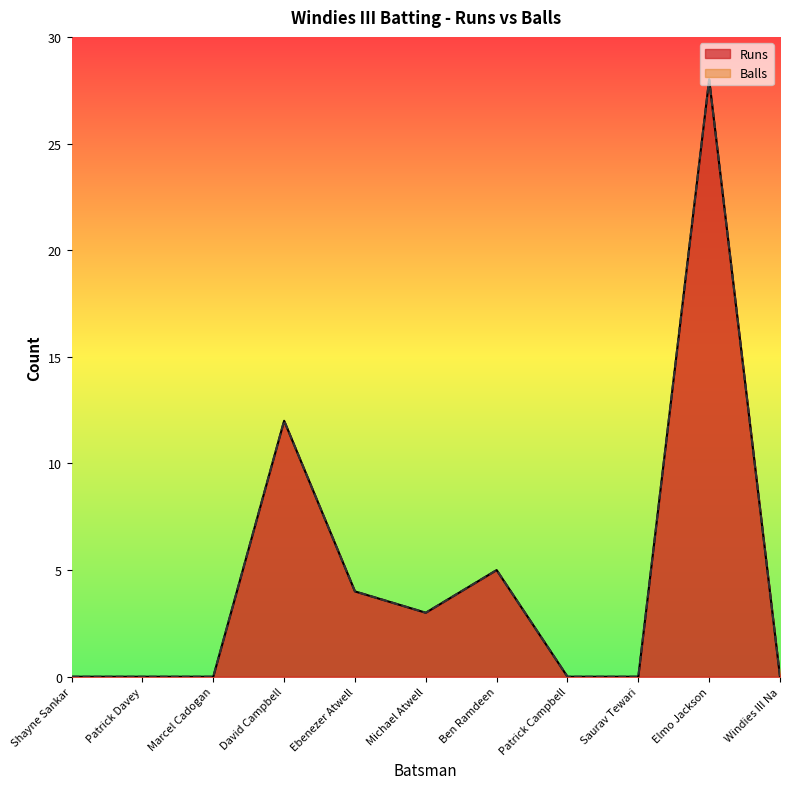

Reading left to right, list all the values displayed in this chart.

Runs: 0	0	0	12	4	3	5	0	0	28	0
Balls: 0	0	0	12	4	3	5	0	0	28	0